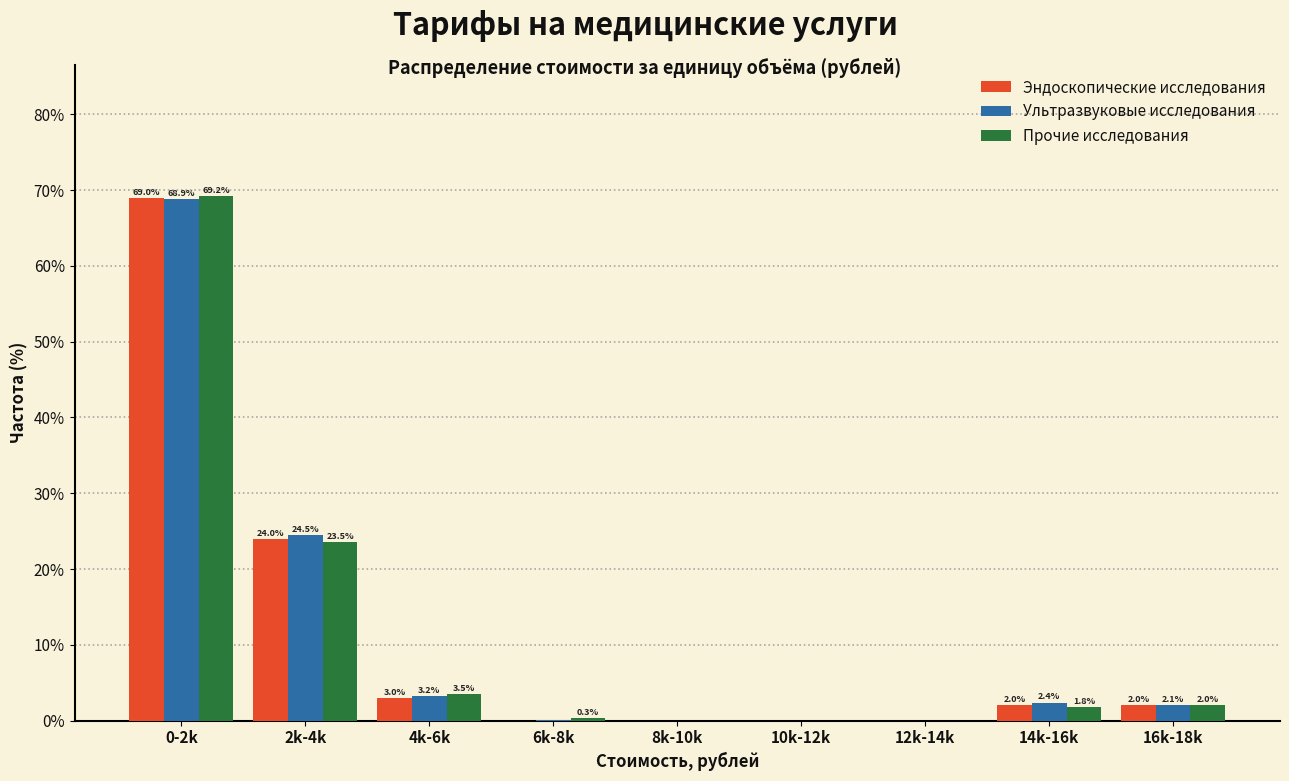

What is the sum of all Эндоскопические исследования values?

100.0